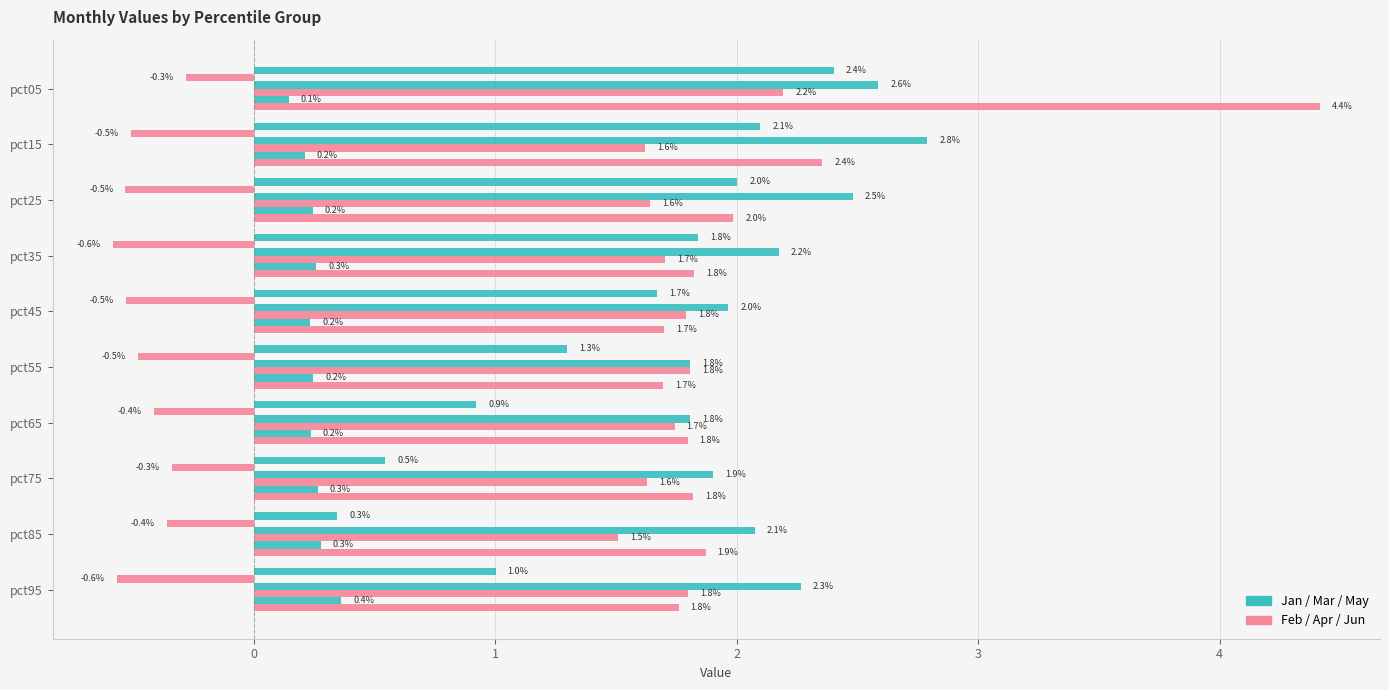

How many data points does each series have?

10